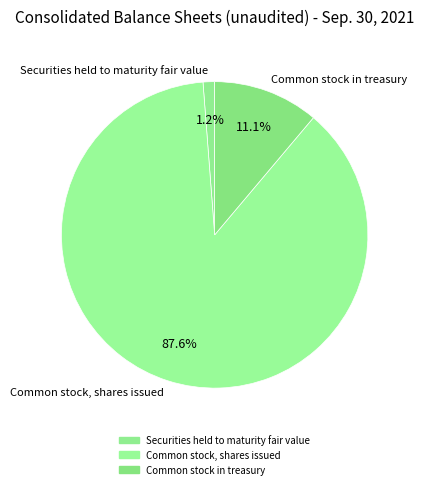

Is it true that Common stock, shares issued is 88% of the pie?

True